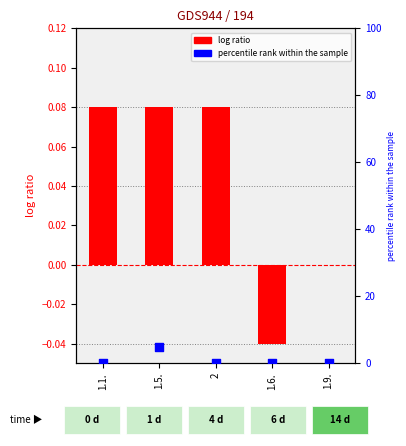

What are all the series names shown in the legend?

log ratio, percentile rank within the sample